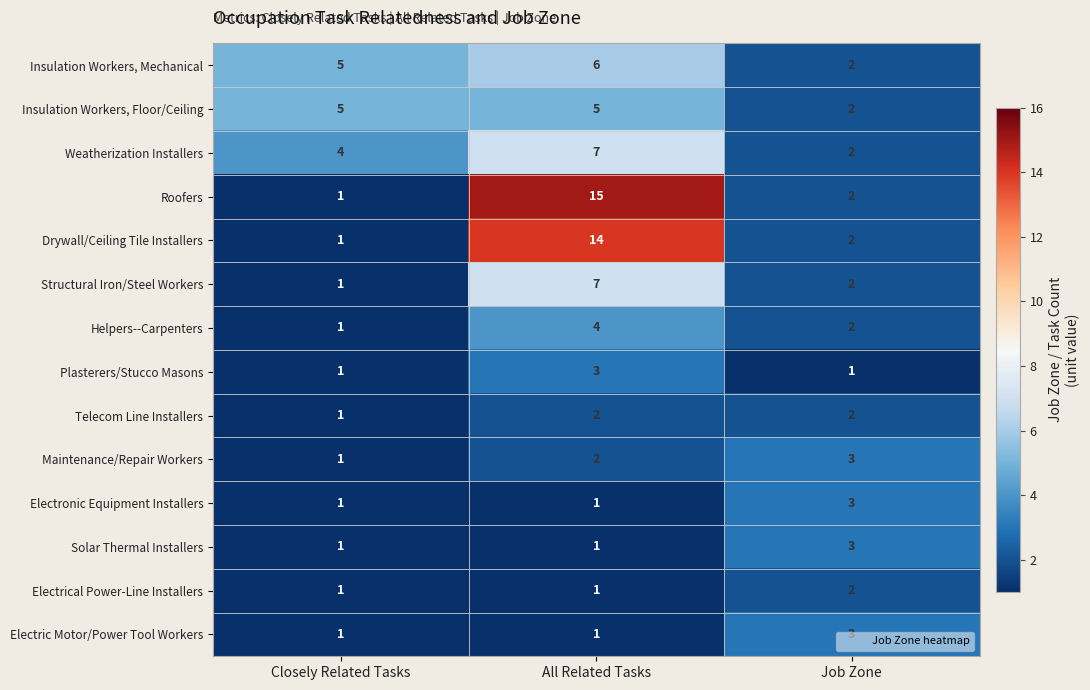

The Solar Thermal Installers series shows 1 at Job Zone. True or false?

False